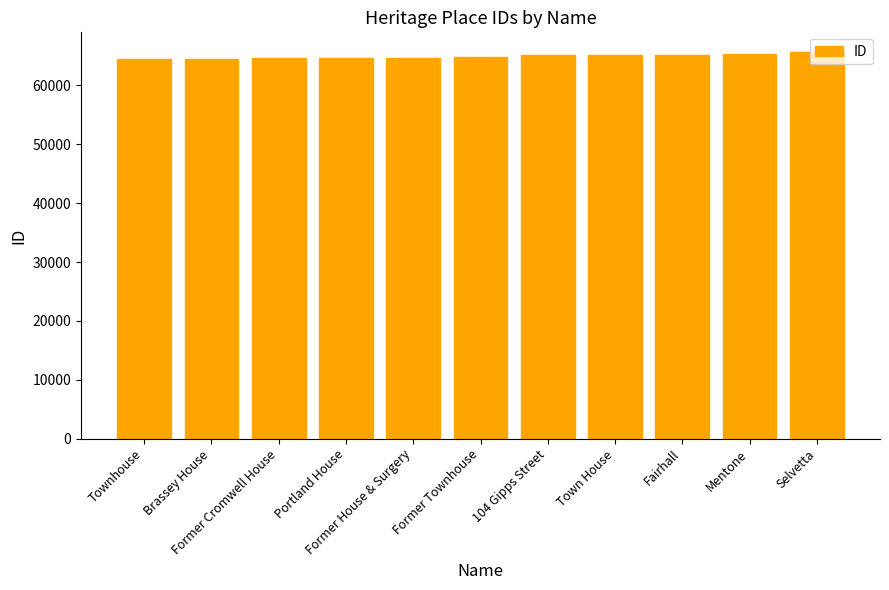

What is the sum of all values?

714194